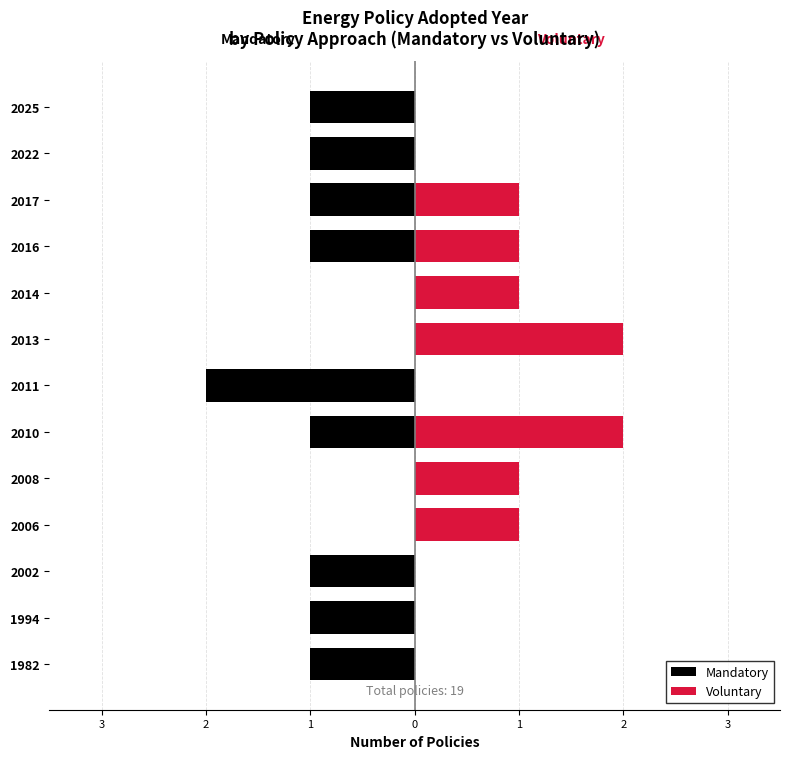

What is the maximum value shown in the chart?

2